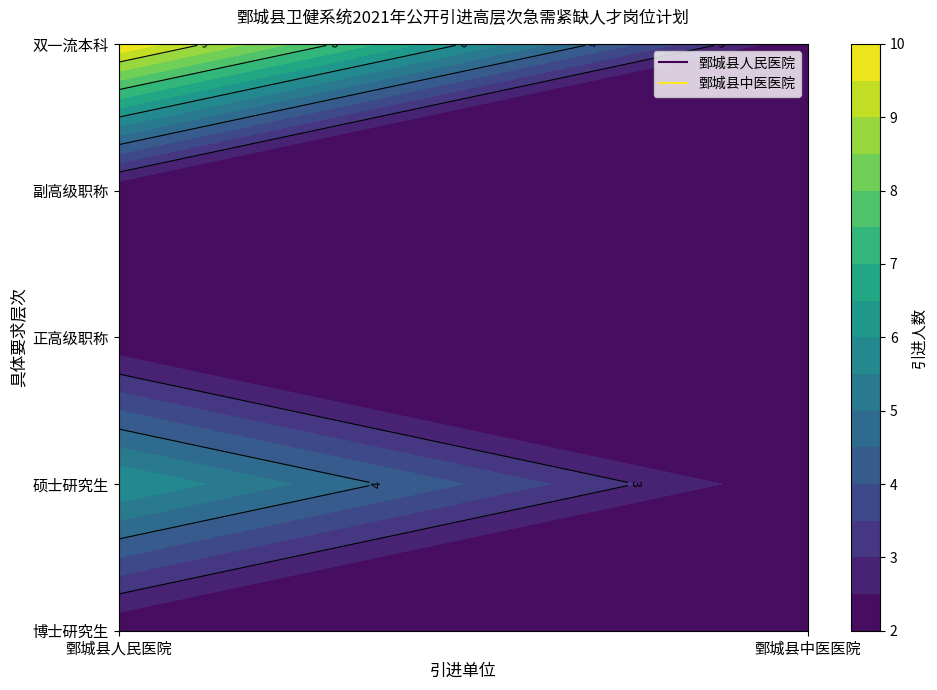

Which series has the widest spread of values?

1